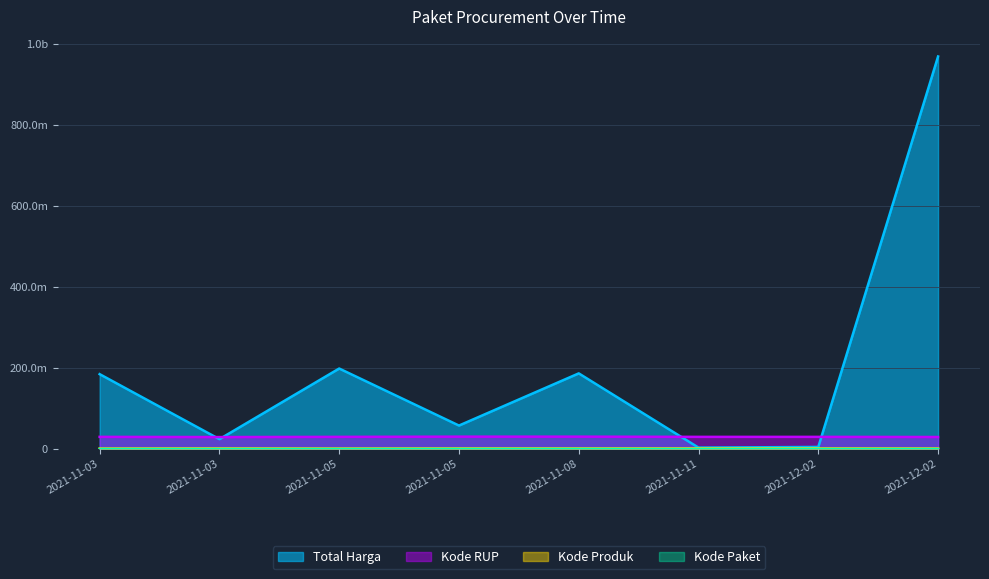

True or false: Total Harga and Kode Paket intersect in this chart.

False